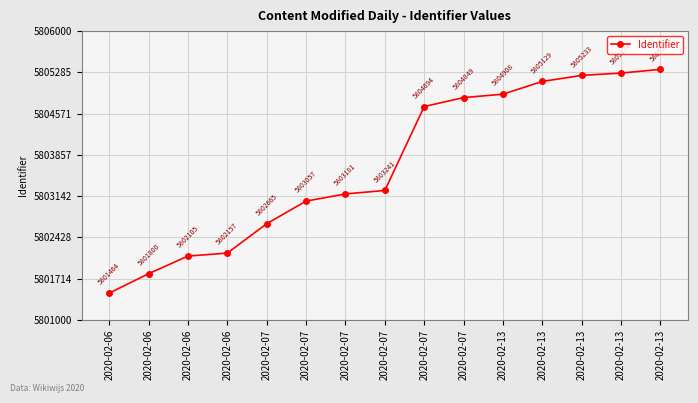

How many values are below 5803241?

7